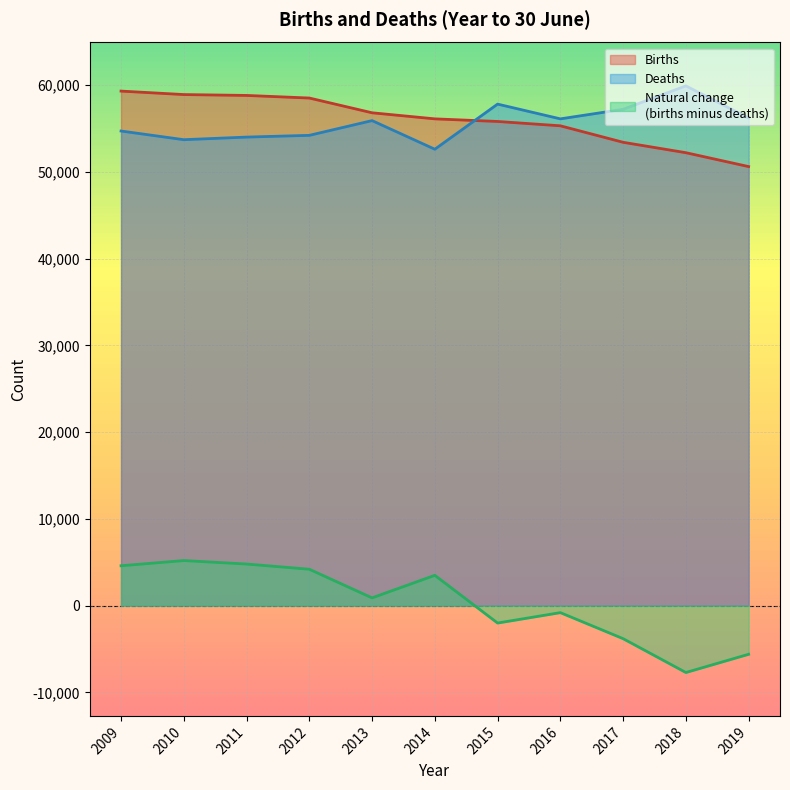

How many interior local valleys does the Deaths series have?

3